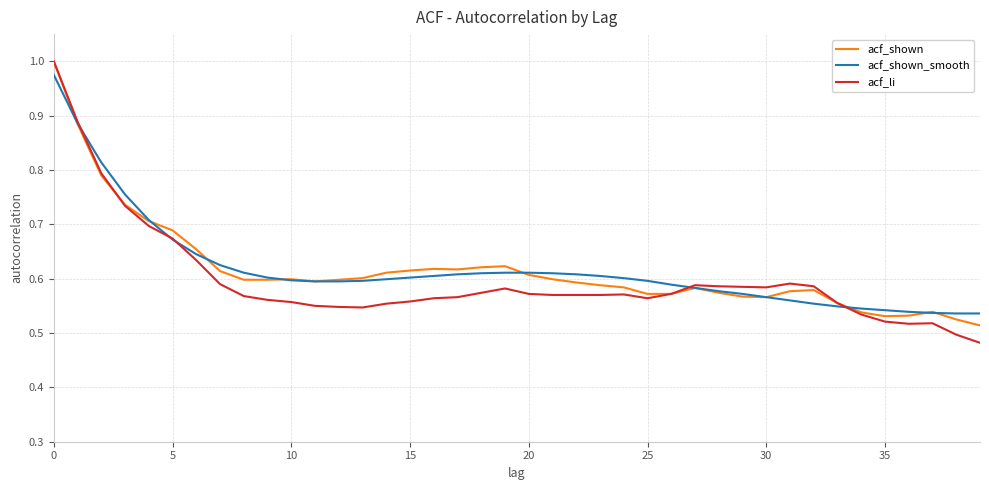

Which series has the largest range (max minus min)?

acf_li